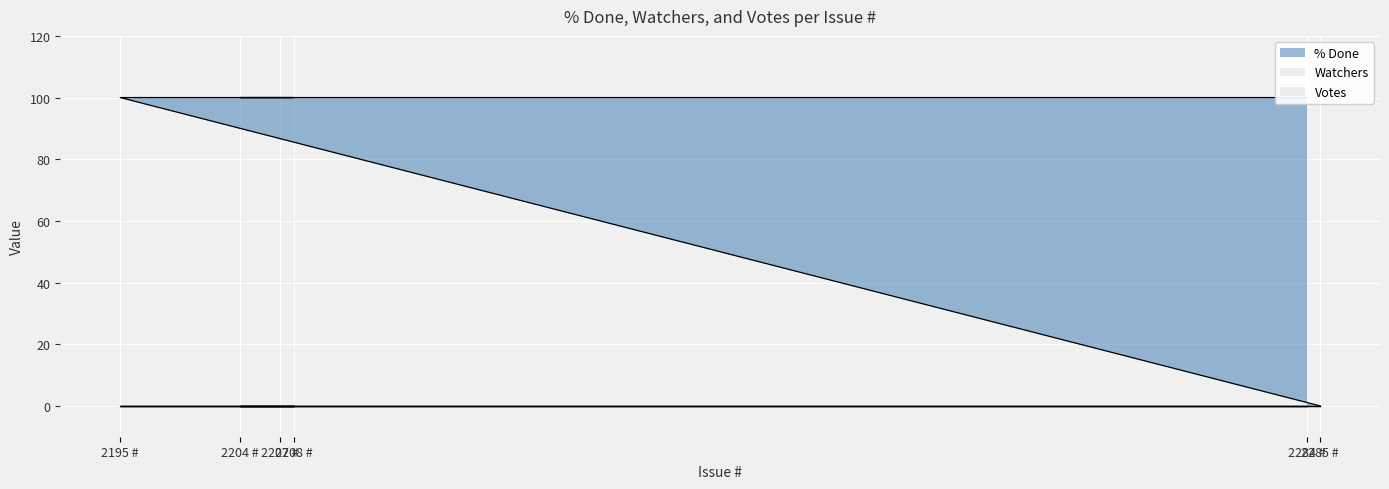

What is the label of the 4th point from the left?

2208